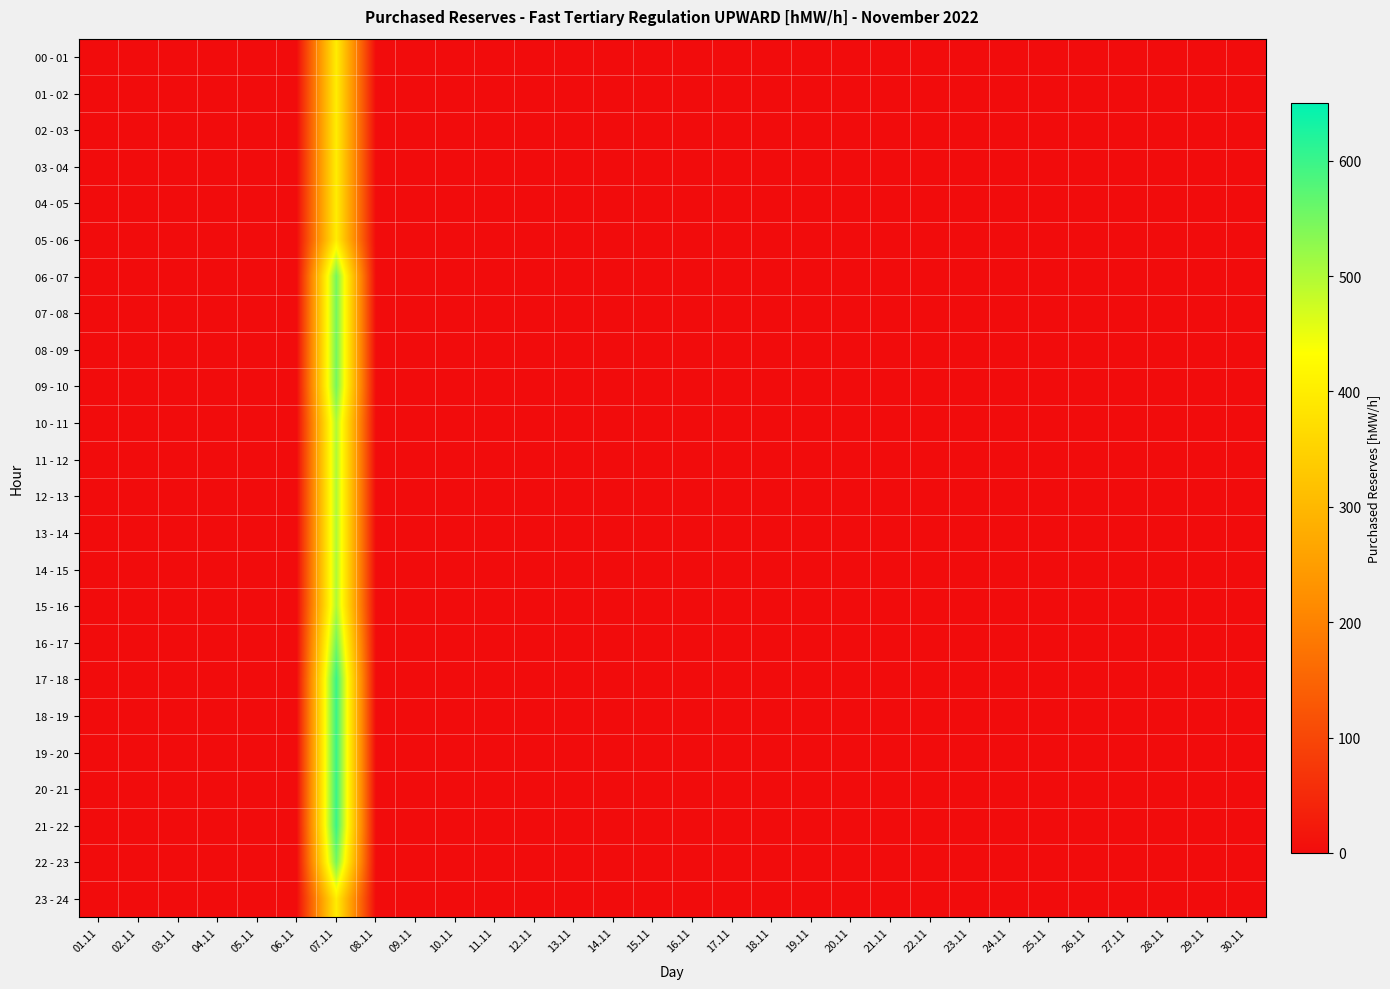

Rank the series by their maximum value, from highest to lowest.

17 - 18, 18 - 19, 19 - 20, 20 - 21, 21 - 22, 06 - 07, 07 - 08, 08 - 09, 09 - 10, 16 - 17, 22 - 23, 10 - 11, 11 - 12, 12 - 13, 13 - 14, 14 - 15, 15 - 16, 00 - 01, 01 - 02, 02 - 03, 03 - 04, 04 - 05, 05 - 06, 23 - 24